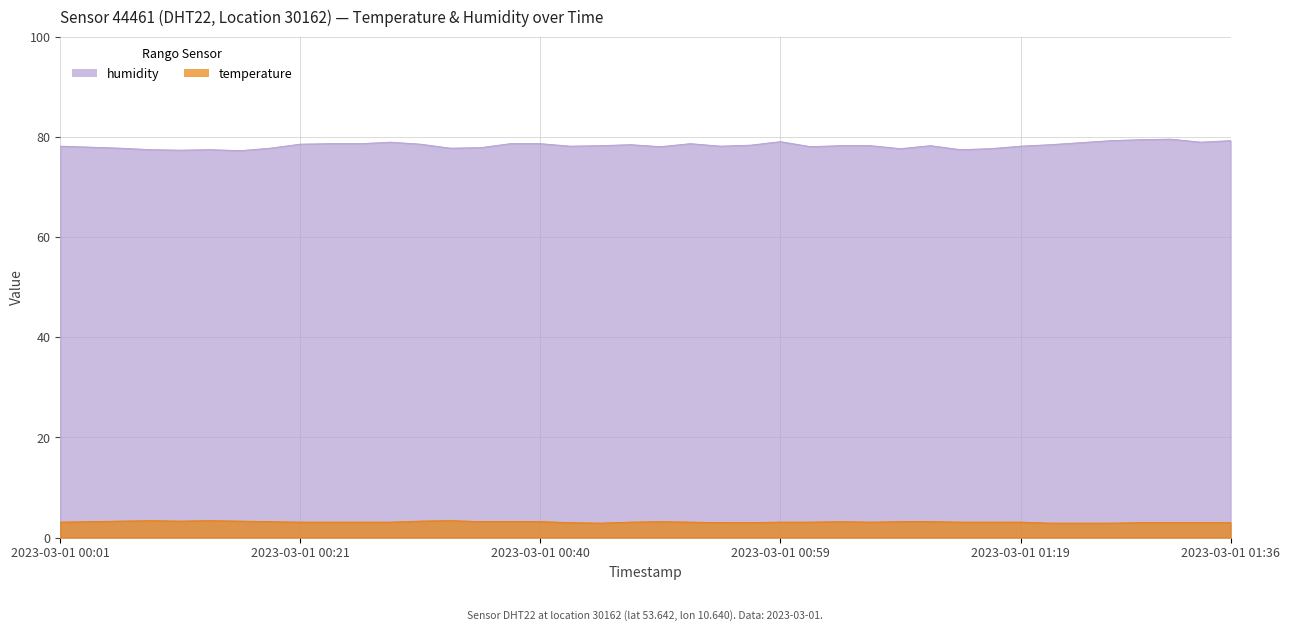

What is the value of the temperature point at the 2nd from the left?

3.2